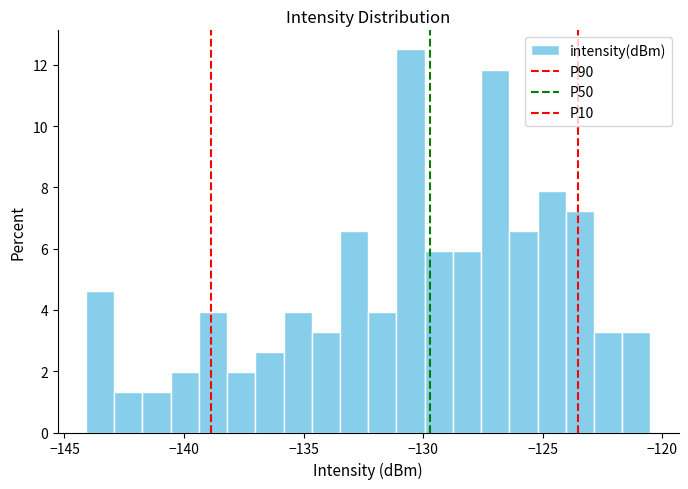

Around what value on the x-axis is the tallest bar? Give the approximate position of its centre, as read against the axis.

-130.5